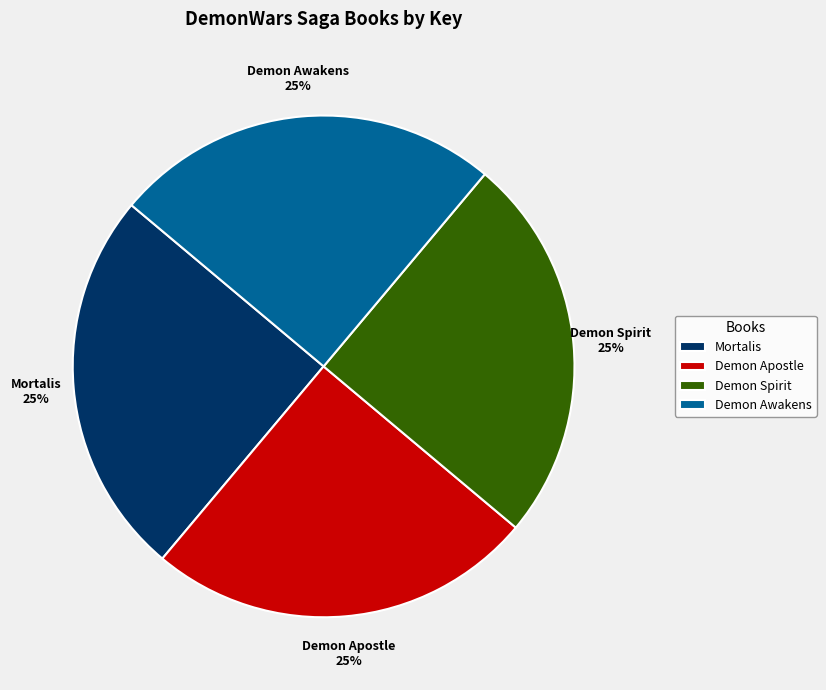

Is there any slice that represents more than half of the pie?

No